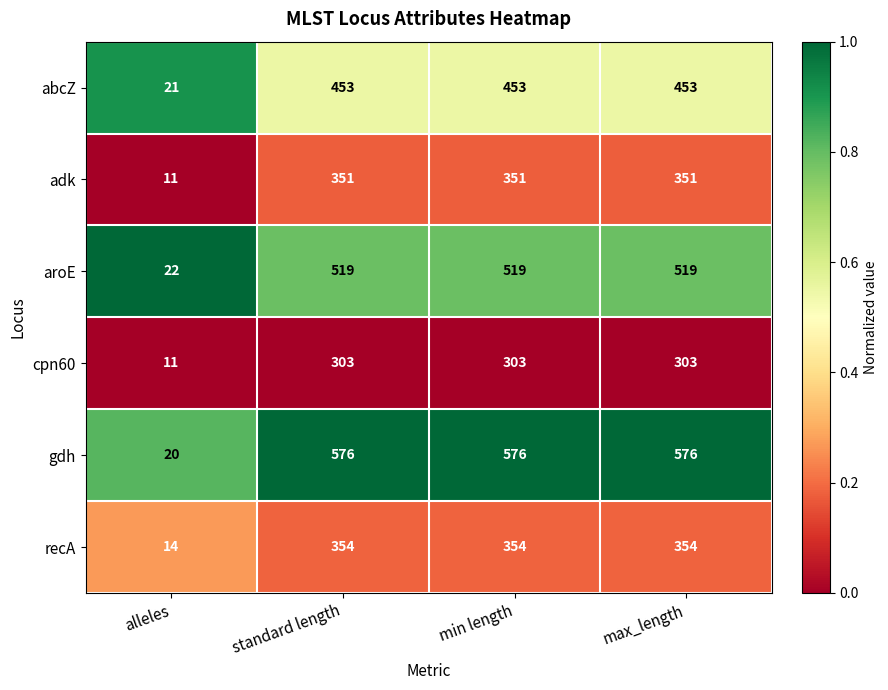

What is the highest value of the adk series?

351